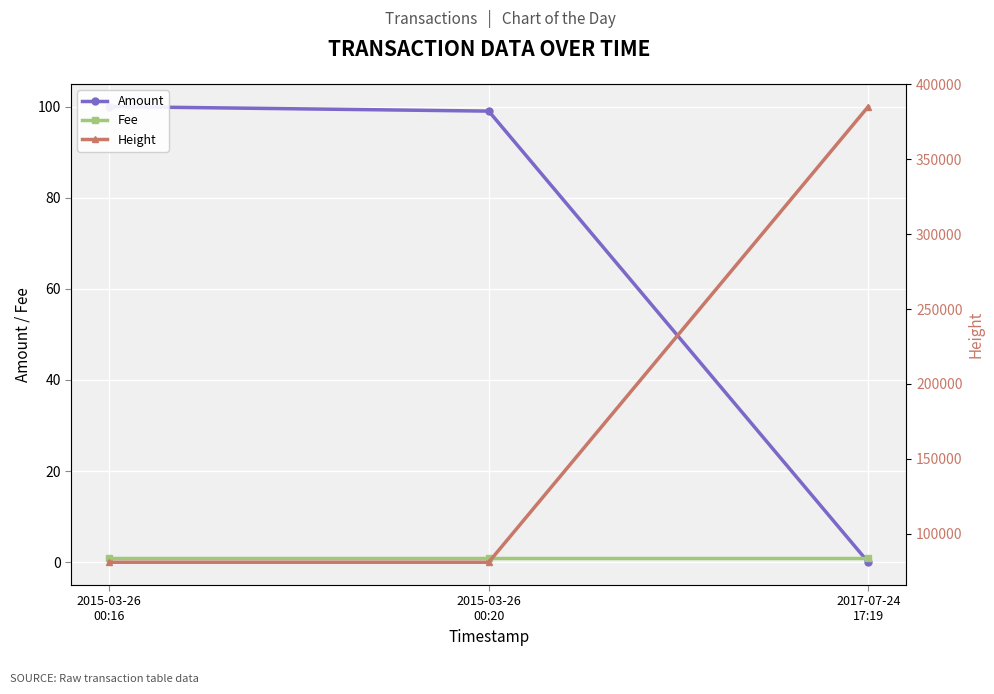

Which series changed the most between 2015-03-26
00:20 and 2017-07-24
17:19?

Height